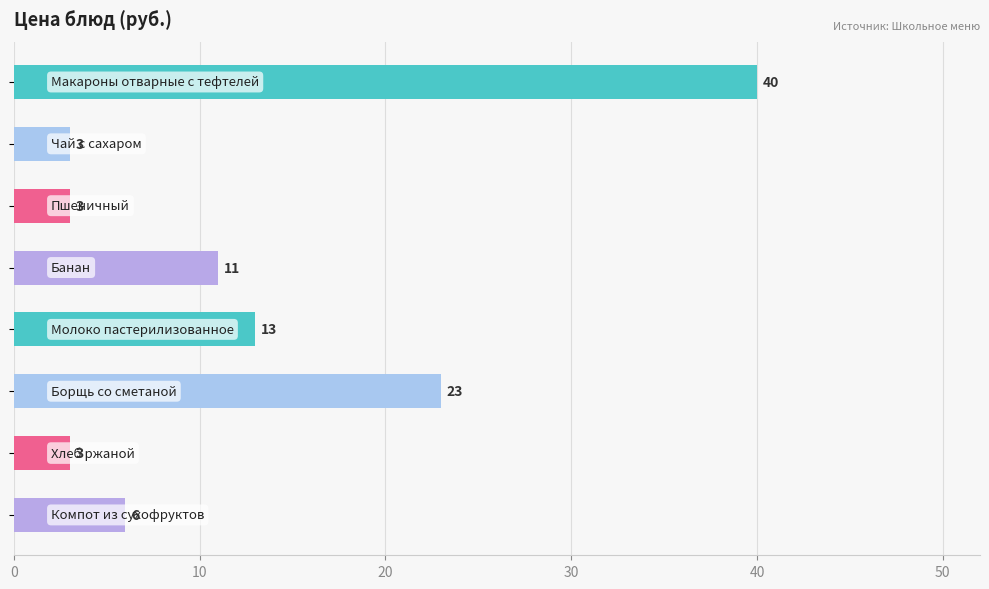

What is the difference between the maximum and minimum values?

37